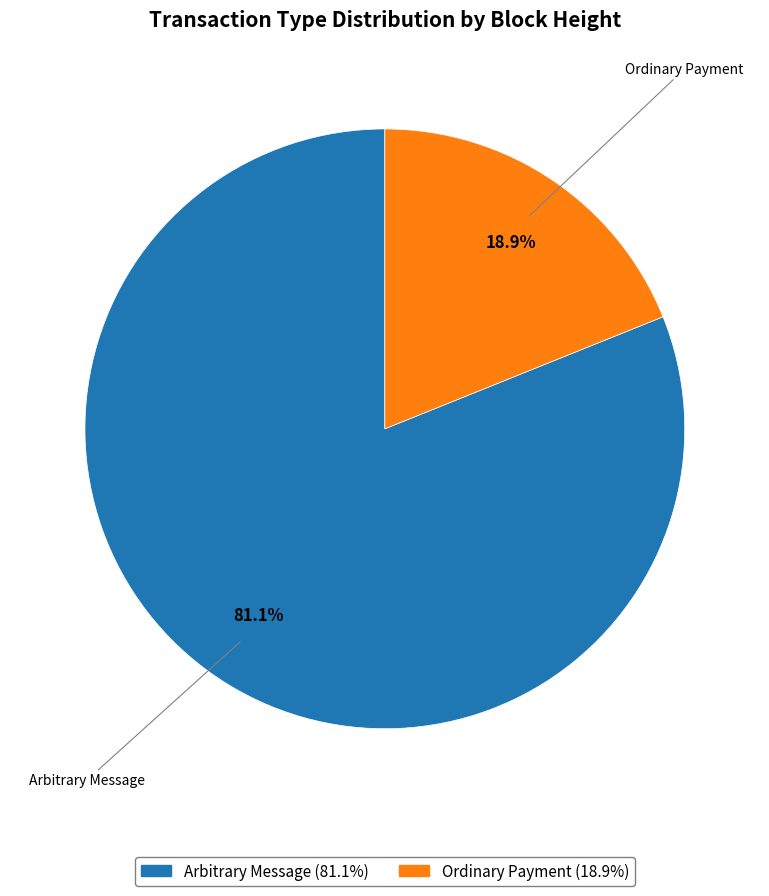

Does any single category account for the majority?

Yes